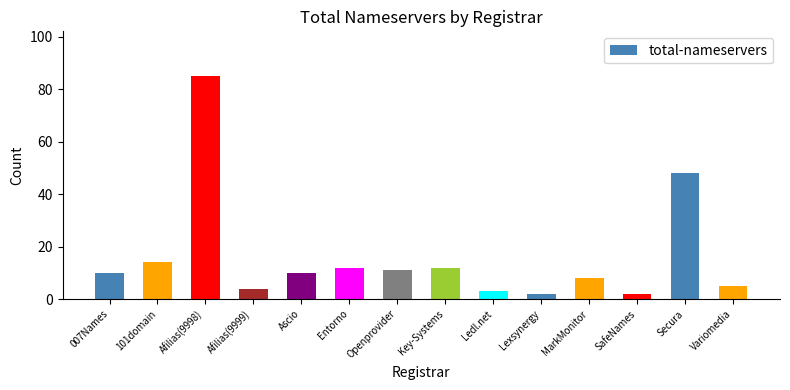

Count the number of categories in the chart.

14